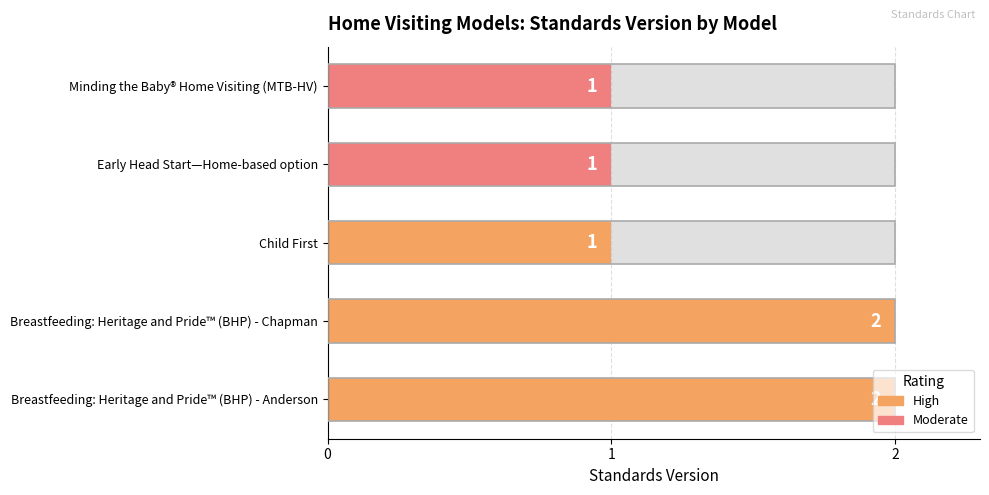

What is the greatest value displayed?

2